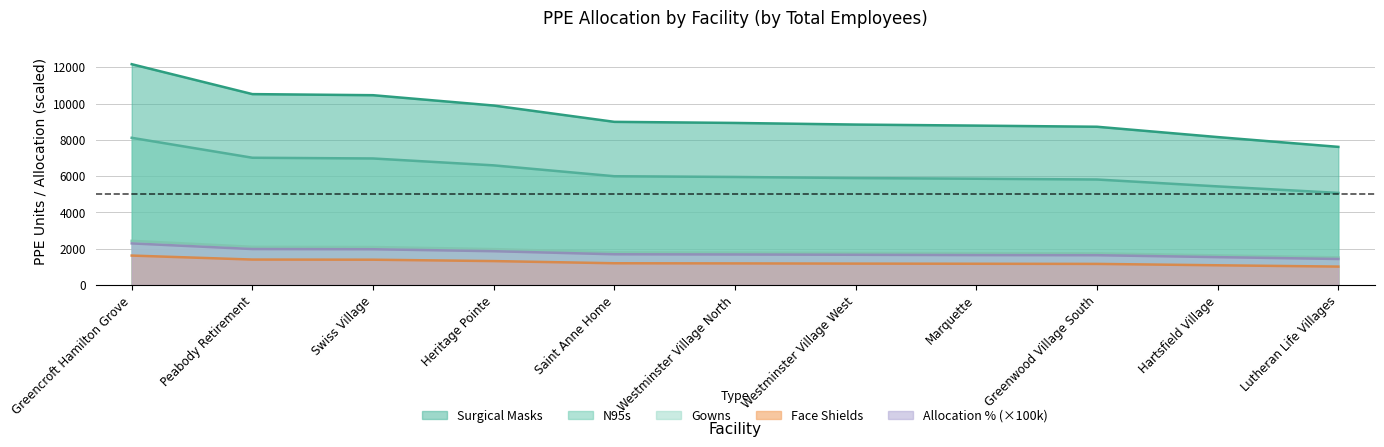

What is the label of the 2nd point from the right?

Hartsfield Village